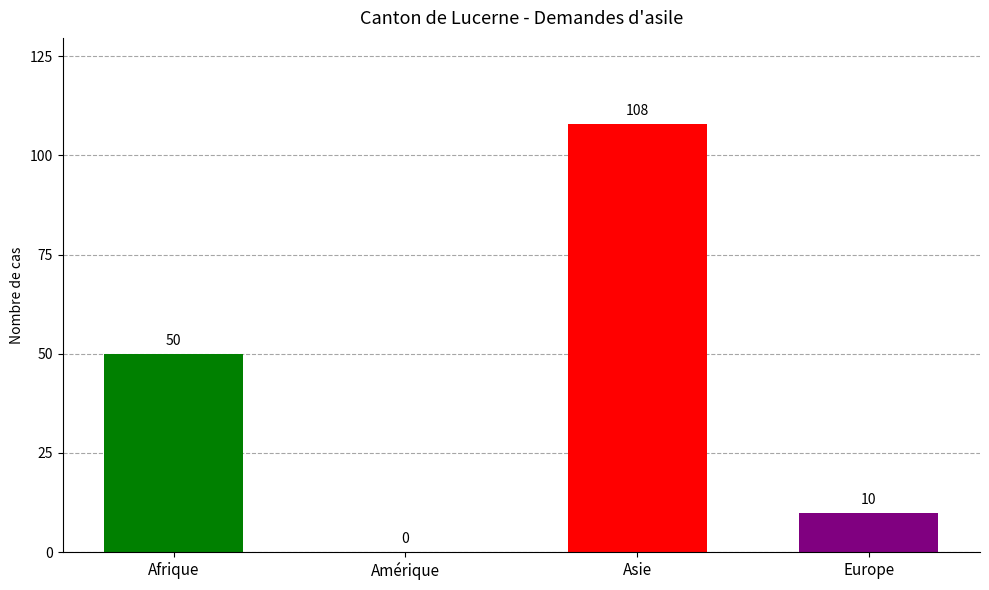

Reading right to left, list all the values displayed in this chart.

Europe=10	Asie=108	Amérique=0	Afrique=50